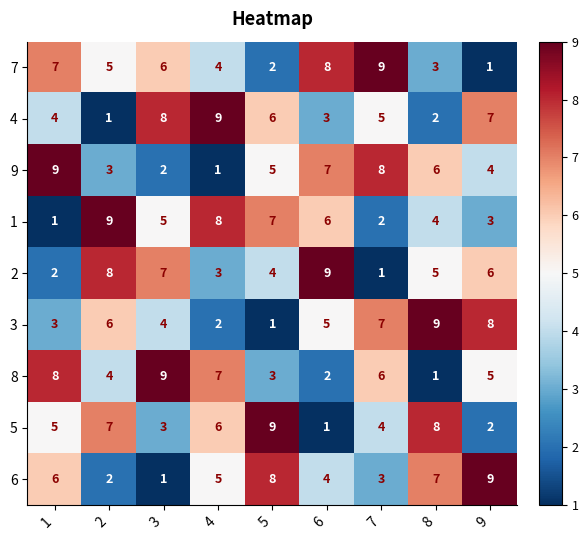

At how many categories does at least one series exceed 7?

9